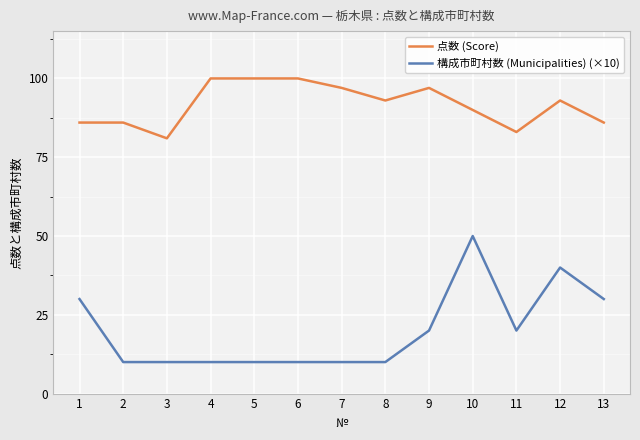

At which category is the sum across all series the highest?

10